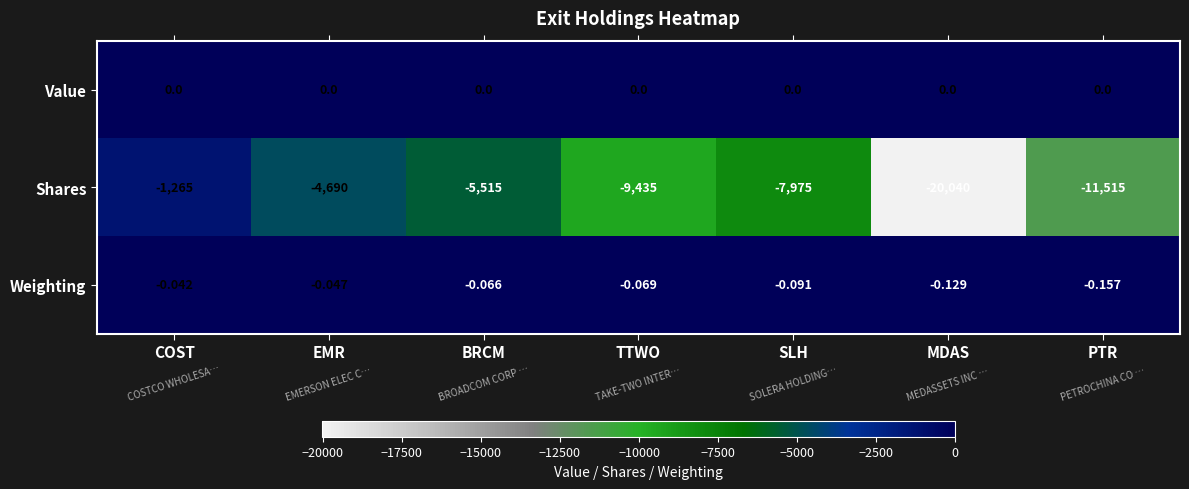

What is the difference between the highest and lowest values at MDAS?

20040.0